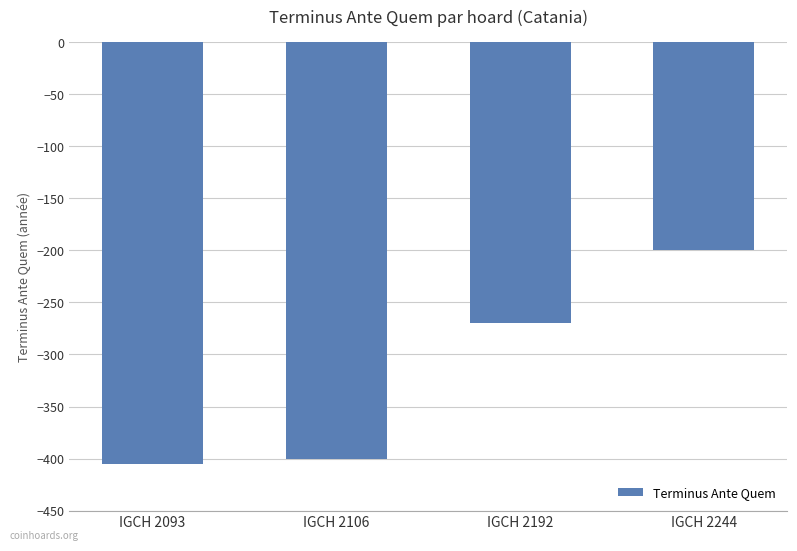

What is the difference between the second highest and minimum values?

135